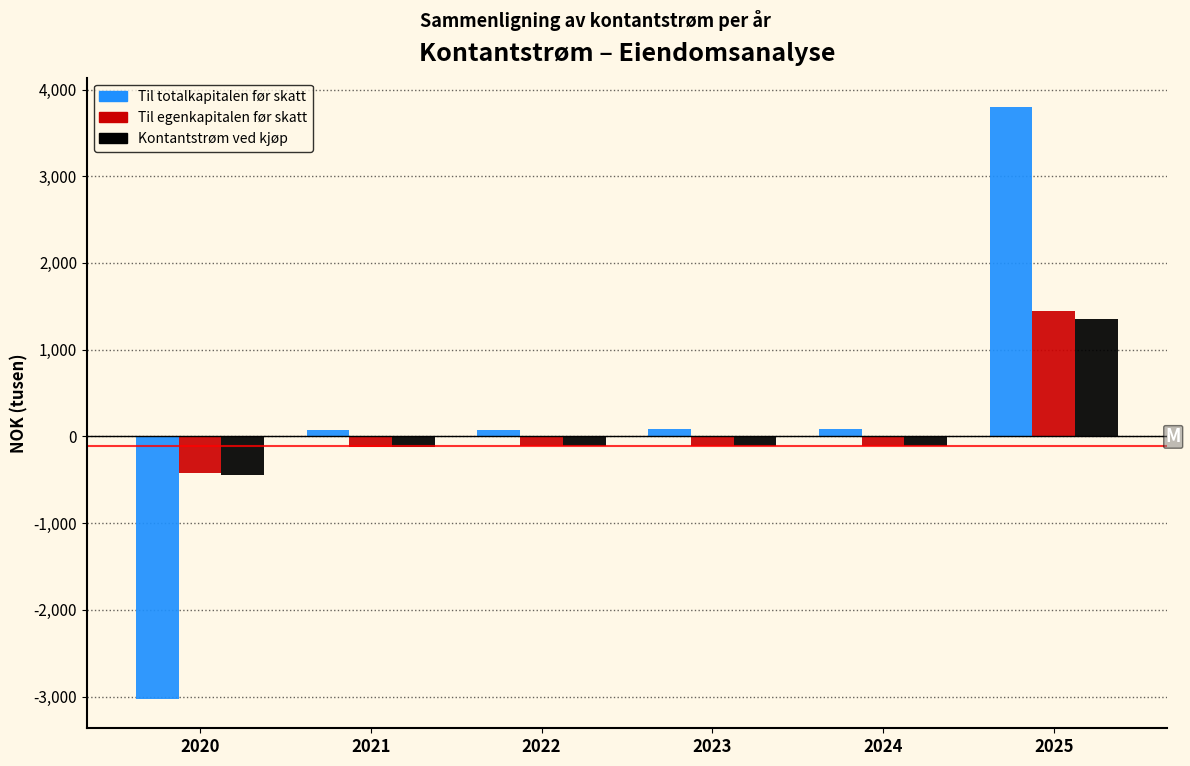

What is the minimum value for Til totalkapitalen før skatt?

-3024.0